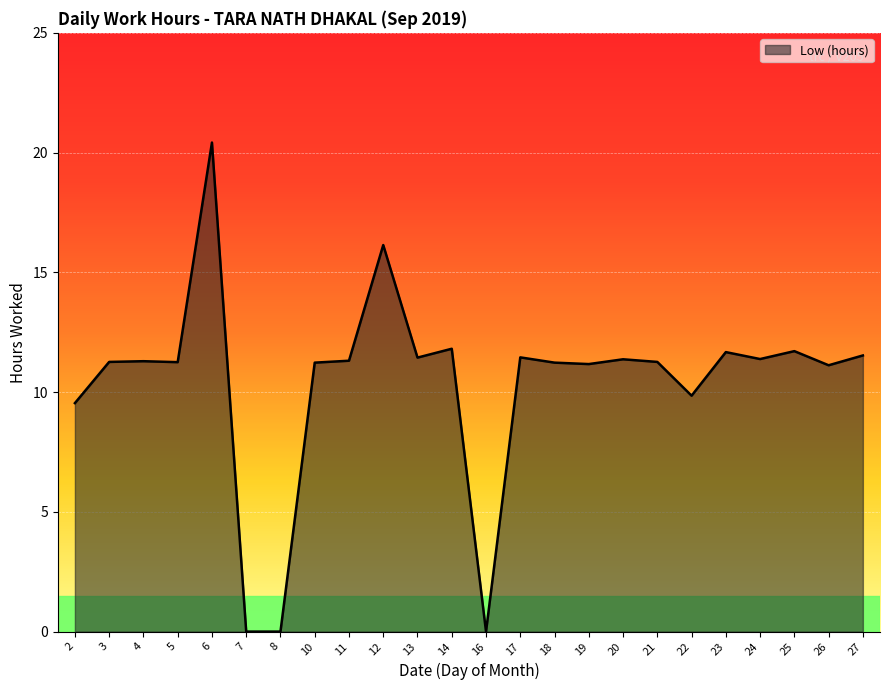

What is the sum of all values?

249.4